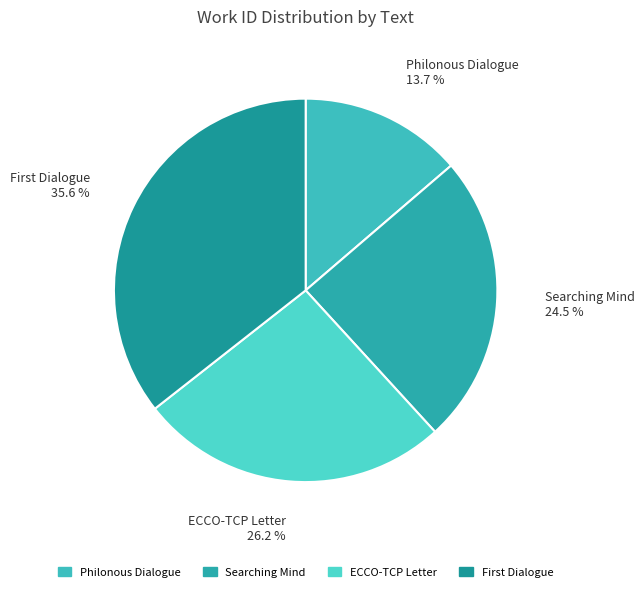

Does any single category account for the majority?

No